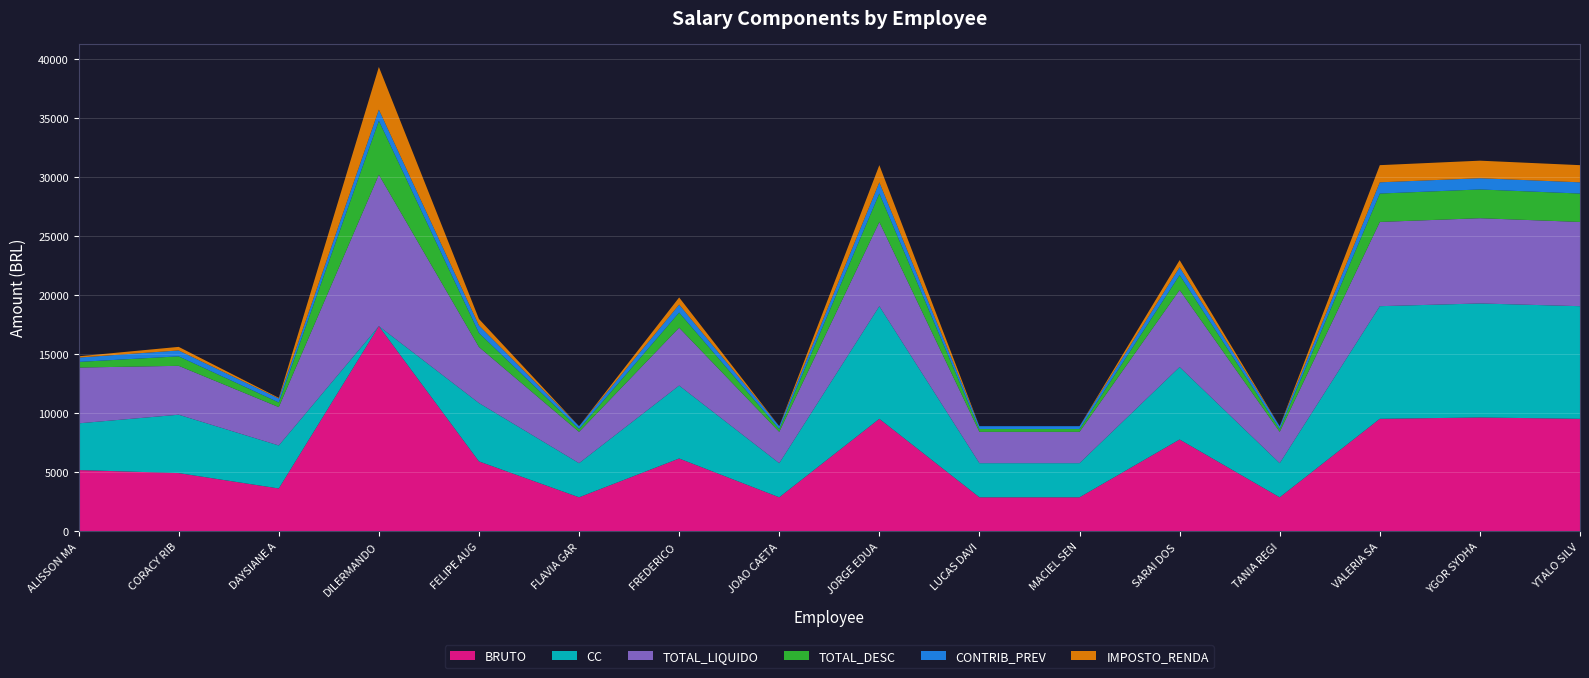

Reading right to left, what are all the values shown in this chart?

BRUTO: YTALO SILVA=9545.6	YGOR SYDHARTA=9661.6	VALERIA SANTANA=9545.6	TANIA REGINA=2893.8	SARAI DOS SANTOS=7793.5	MACIEL SENA=2893.8	LUCAS DAVID=2893.8	JORGE EDUARDO=9545.6	JOAO CAETANO=2893.8	FREDERICO COSTA=6183.4	FLAVIA GARDENIA=2893.8	FELIPE AUGUSTO=5936.0	DILERMANDO GARCIA=17400.0	DAYSIANE ANDRADE=3643.5	CORACY RIBEIRO=4946.7	ALISSON MARCOS=5204.8
CC: YTALO SILVA=9545.6	YGOR SYDHARTA=9661.6	VALERIA SANTANA=9545.6	TANIA REGINA=2893.8	SARAI DOS SANTOS=6142.2	MACIEL SENA=2893.8	LUCAS DAVID=2893.8	JORGE EDUARDO=9545.6	JOAO CAETANO=2893.8	FREDERICO COSTA=6183.4	FLAVIA GARDENIA=2893.8	FELIPE AUGUSTO=4946.7	DILERMANDO GARCIA=0.0	DAYSIANE ANDRADE=3643.5	CORACY RIBEIRO=4946.7	ALISSON MARCOS=3957.4
TOTAL_LIQUIDO: YTALO SILVA=7139.4	YGOR SYDHARTA=7223.4	VALERIA SANTANA=7139.4	TANIA REGINA=2653.1	SARAI DOS SANTOS=6527.8	MACIEL SENA=2653.1	LUCAS DAVID=2653.1	JORGE EDUARDO=7139.4	JOAO CAETANO=2653.1	FREDERICO COSTA=4902.1	FLAVIA GARDENIA=2653.1	FELIPE AUGUSTO=4747.9	DILERMANDO GARCIA=12833.8	DAYSIANE ANDRADE=3251.6	CORACY RIBEIRO=4143.7	ALISSON MARCOS=4728.1
TOTAL_DESC: YTALO SILVA=2406.2	YGOR SYDHARTA=2438.1	VALERIA SANTANA=2406.2	TANIA REGINA=240.7	SARAI DOS SANTOS=1265.8	MACIEL SENA=240.7	LUCAS DAVID=240.7	JORGE EDUARDO=2406.2	JOAO CAETANO=240.7	FREDERICO COSTA=1281.3	FLAVIA GARDENIA=240.7	FELIPE AUGUSTO=1188.1	DILERMANDO GARCIA=4566.2	DAYSIANE ANDRADE=391.9	CORACY RIBEIRO=803.0	ALISSON MARCOS=476.6
CONTRIB_PREV: YTALO SILVA=951.6	YGOR SYDHARTA=951.6	VALERIA SANTANA=951.6	TANIA REGINA=240.7	SARAI DOS SANTOS=669.5	MACIEL SENA=240.7	LUCAS DAVID=240.7	JORGE EDUARDO=951.6	JOAO CAETANO=240.7	FREDERICO COSTA=675.3	FLAVIA GARDENIA=240.7	FELIPE AUGUSTO=640.6	DILERMANDO GARCIA=951.6	DAYSIANE ANDRADE=330.6	CORACY RIBEIRO=502.1	ALISSON MARCOS=368.3
IMPOSTO_RENDA: YTALO SILVA=1454.6	YGOR SYDHARTA=1486.5	VALERIA SANTANA=1454.6	TANIA REGINA=0.0	SARAI DOS SANTOS=596.3	MACIEL SENA=0.0	LUCAS DAVID=0.0	JORGE EDUARDO=1454.6	JOAO CAETANO=0.0	FREDERICO COSTA=606.0	FLAVIA GARDENIA=0.0	FELIPE AUGUSTO=547.5	DILERMANDO GARCIA=3614.6	DAYSIANE ANDRADE=61.3	CORACY RIBEIRO=300.9	ALISSON MARCOS=108.4